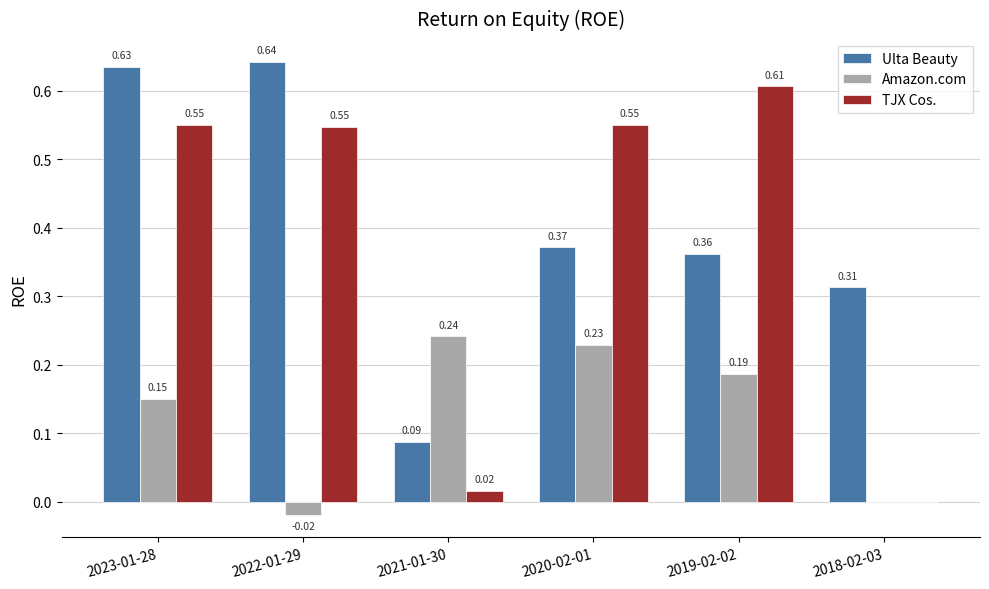

Between 2022-01-29 and 2019-02-02, which series saw the biggest shift?

Ulta Beauty